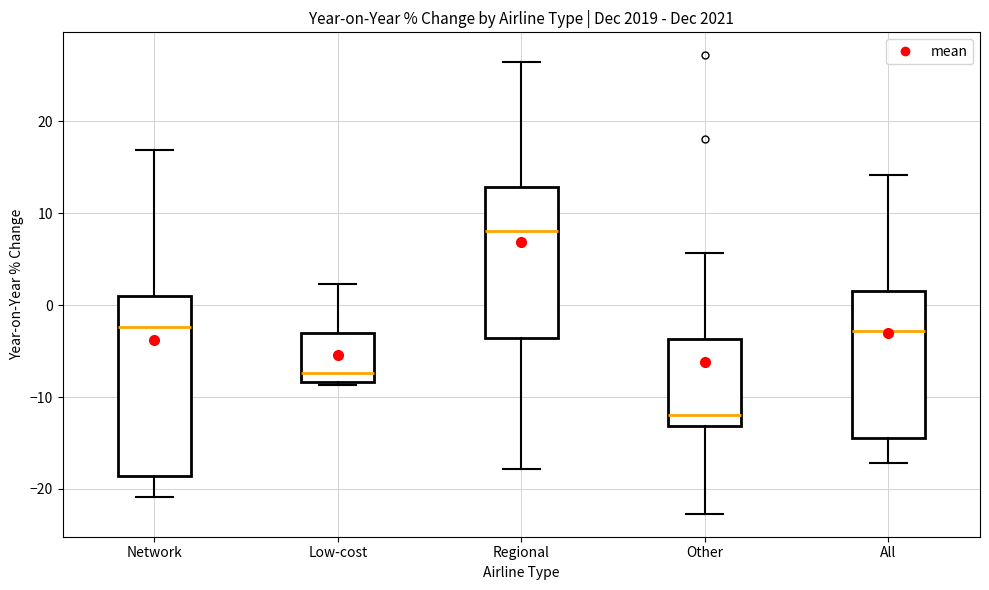

Which box has the highest median line?

Regional